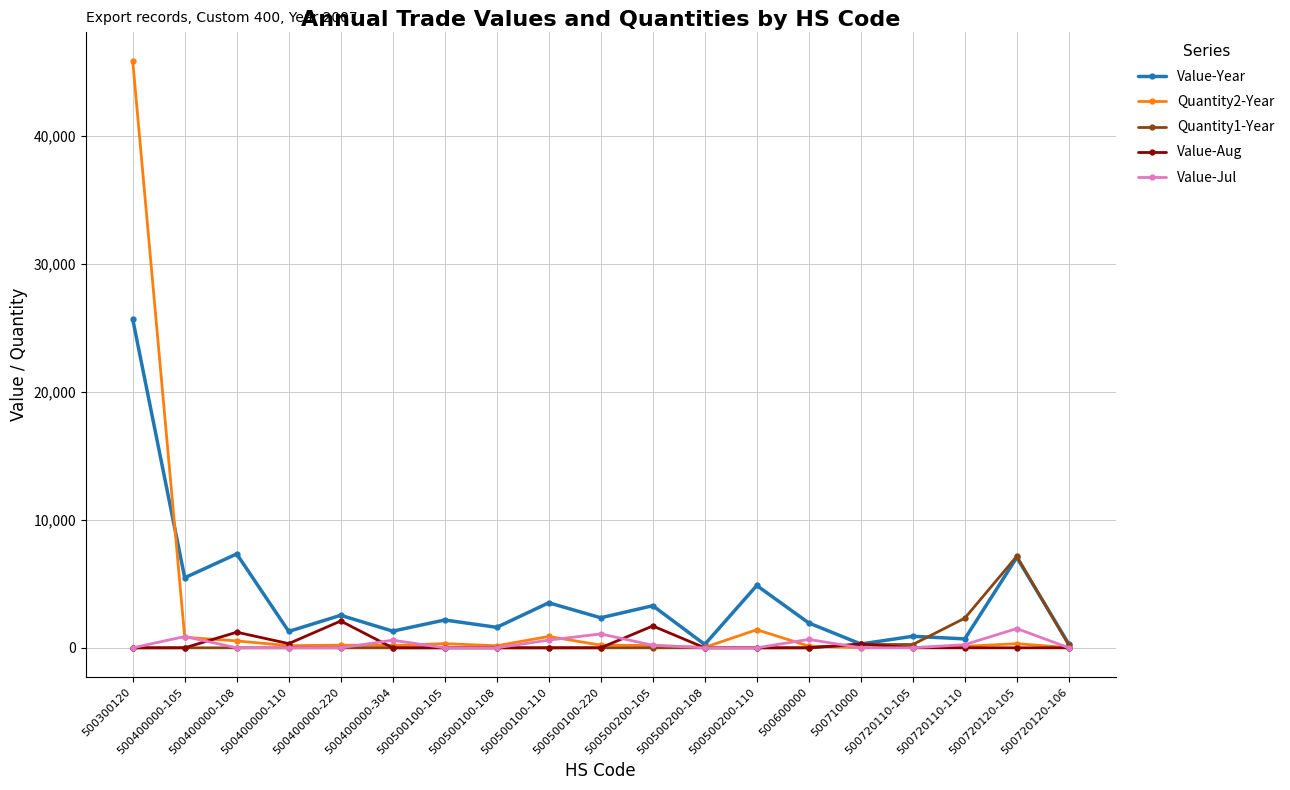

What is the sum of all Quantity1-Year values?

10208